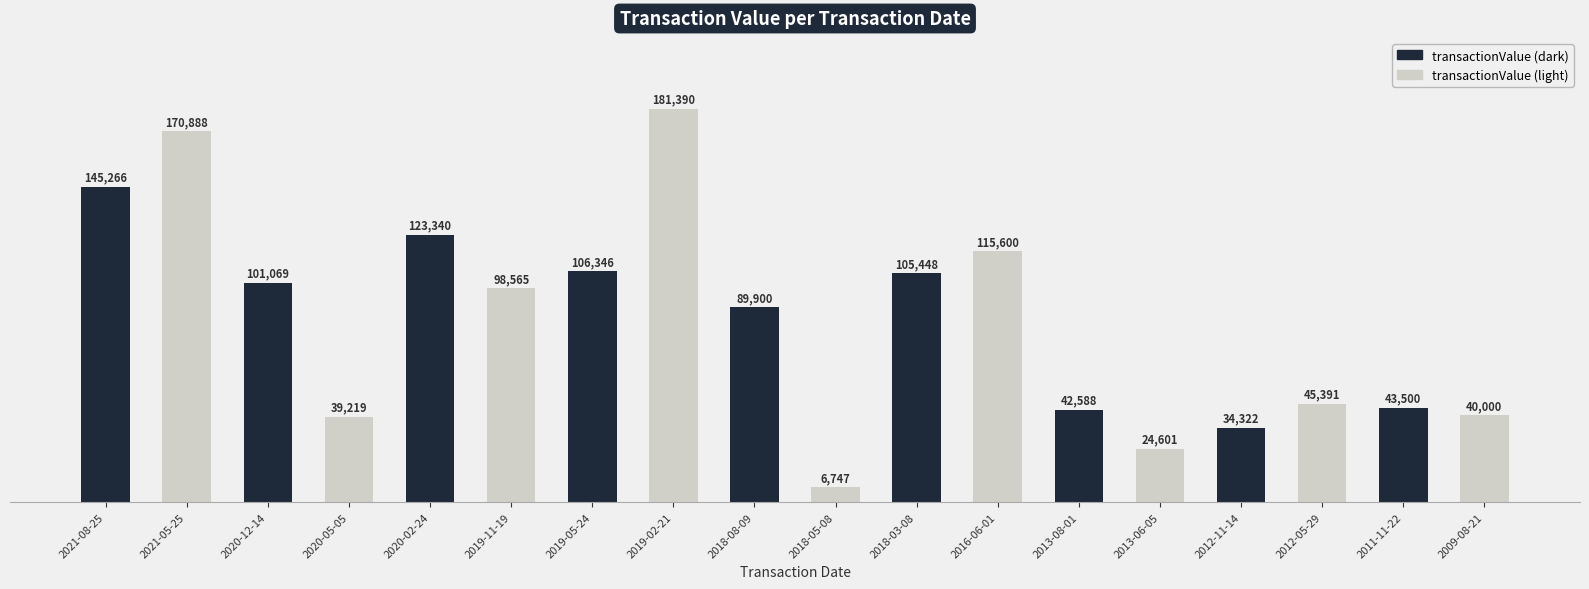

At which category does the chart reach its minimum across all series?

2018-05-08